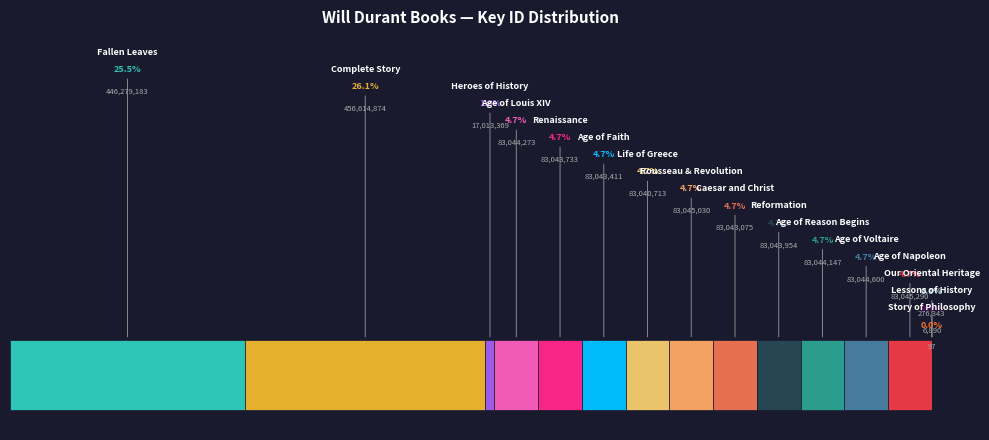

What is the value of the 1st point from the left?

446279183